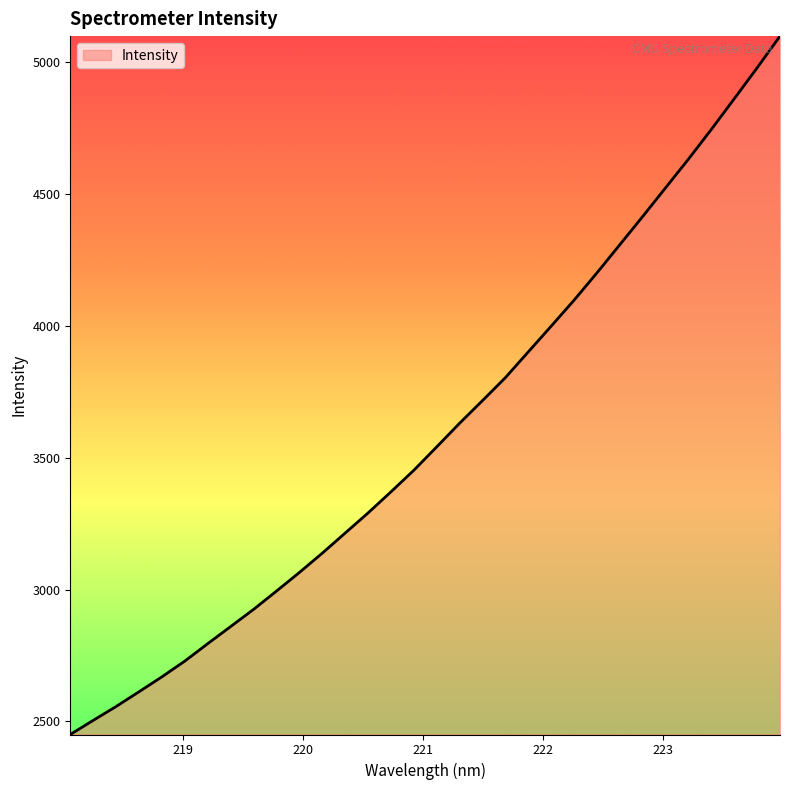

What is the greatest value displayed?

5098.0